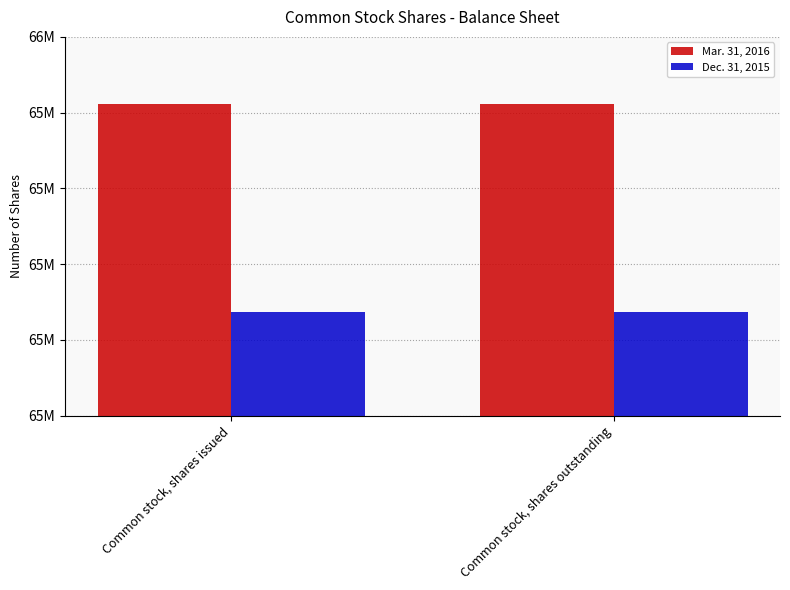

What are all the series names shown in the legend?

Mar. 31, 2016, Dec. 31, 2015